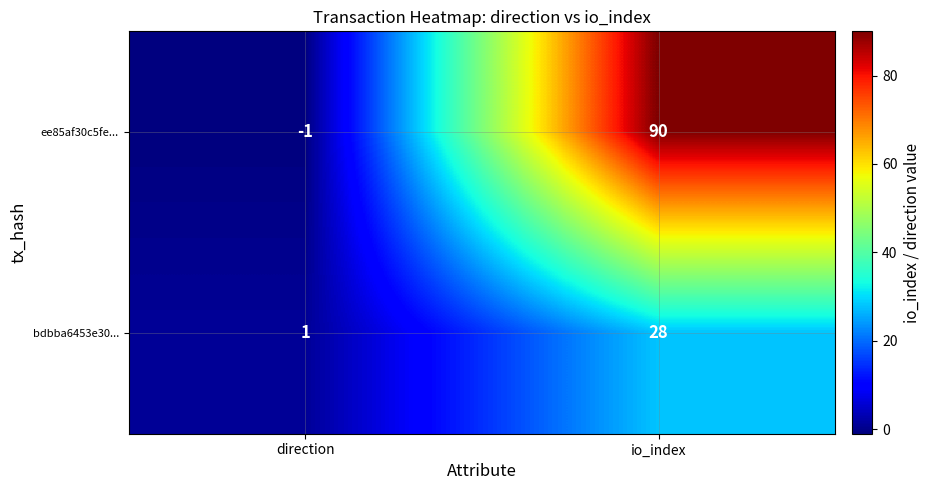

At which category does the chart reach its minimum across all series?

direction